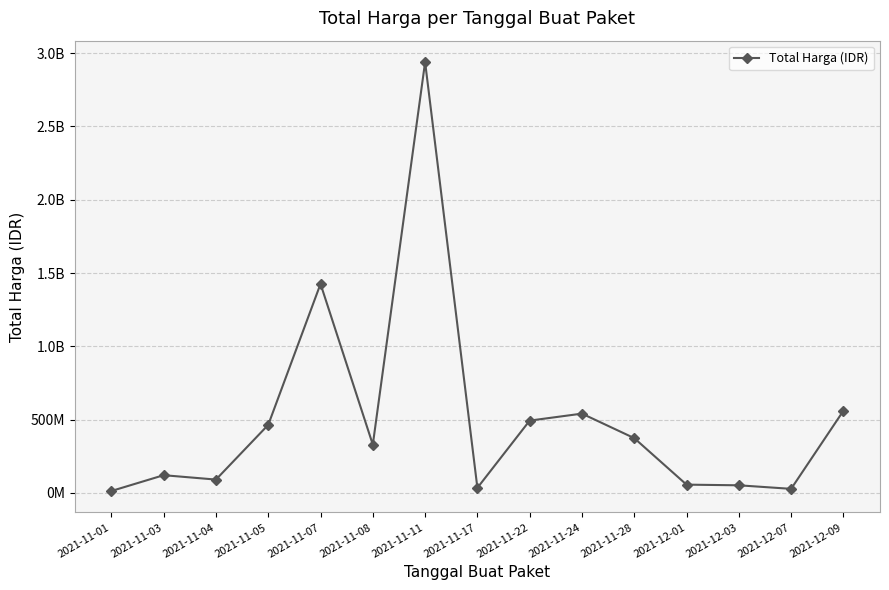

Rank the categories by value from highest to lowest.

2021-11-11, 2021-11-07, 2021-12-09, 2021-11-24, 2021-11-22, 2021-11-05, 2021-11-28, 2021-11-08, 2021-11-03, 2021-11-04, 2021-12-01, 2021-12-03, 2021-11-17, 2021-12-07, 2021-11-01